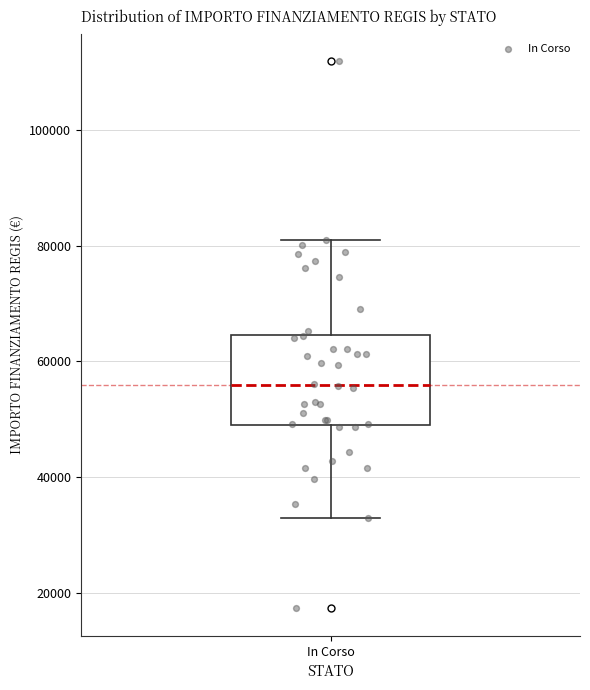

Transcribe this box plot: give where the median line is, the range the box spans, and where the two whiskers end, as read against the y-axis. The values are not printed on the chart, so give them approximately, as read against the axis.

median 56000, box 50000 to 64000, whiskers 32000 to 80000